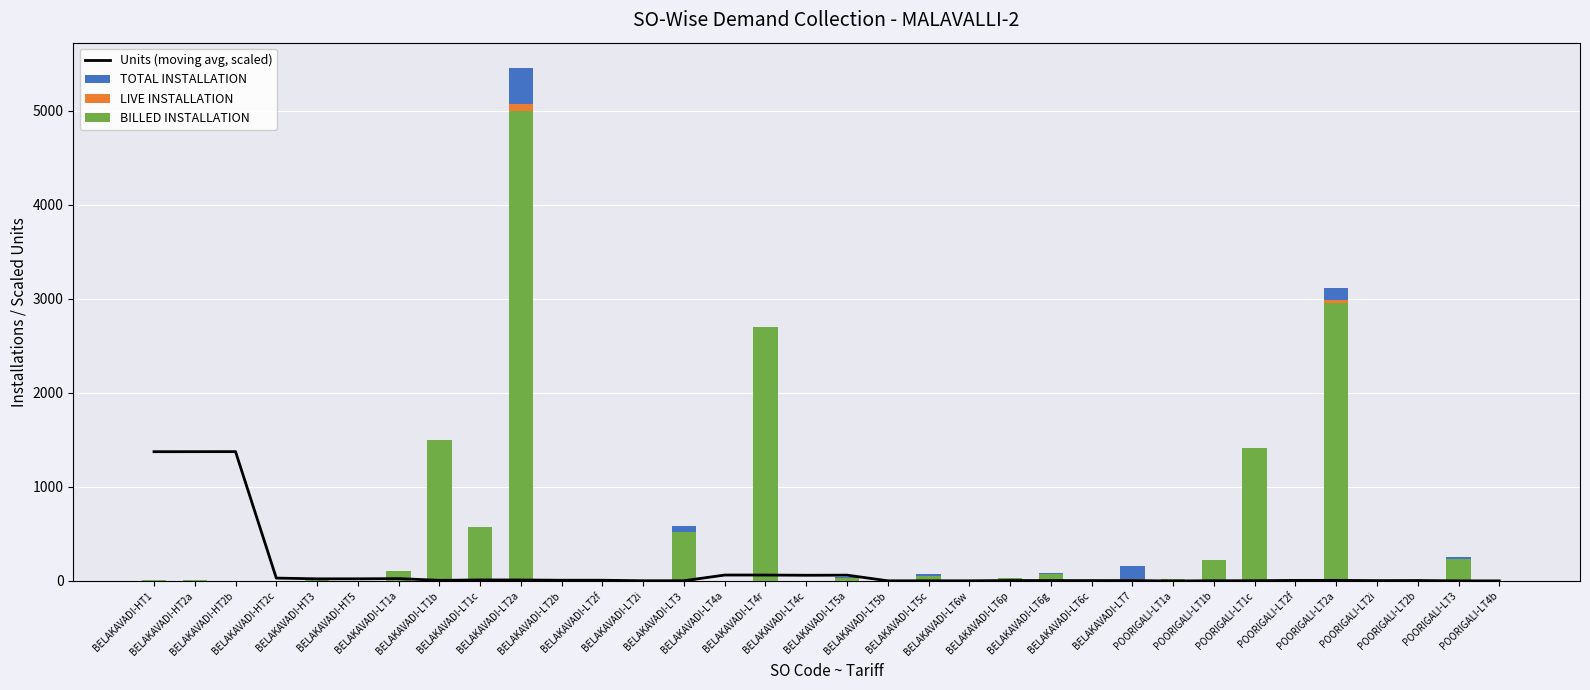

What is the maximum value for TOTAL INSTALLATION?

5452.0